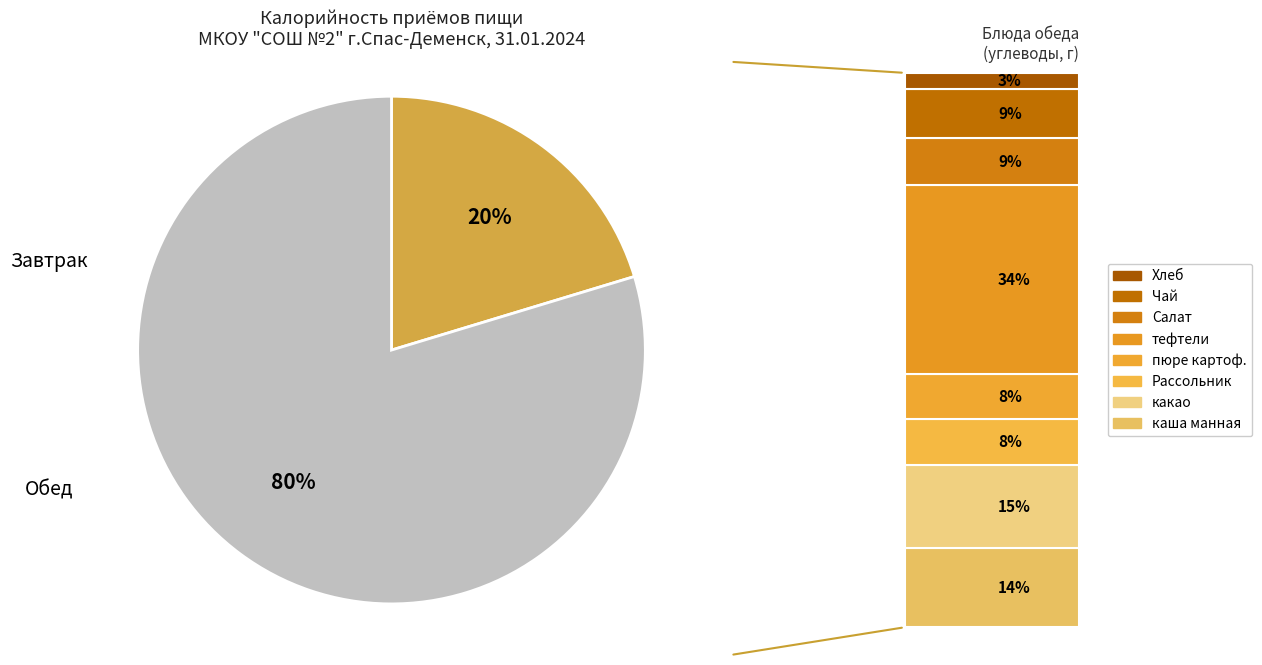

Which category has the biggest portion of the pie?

Обед